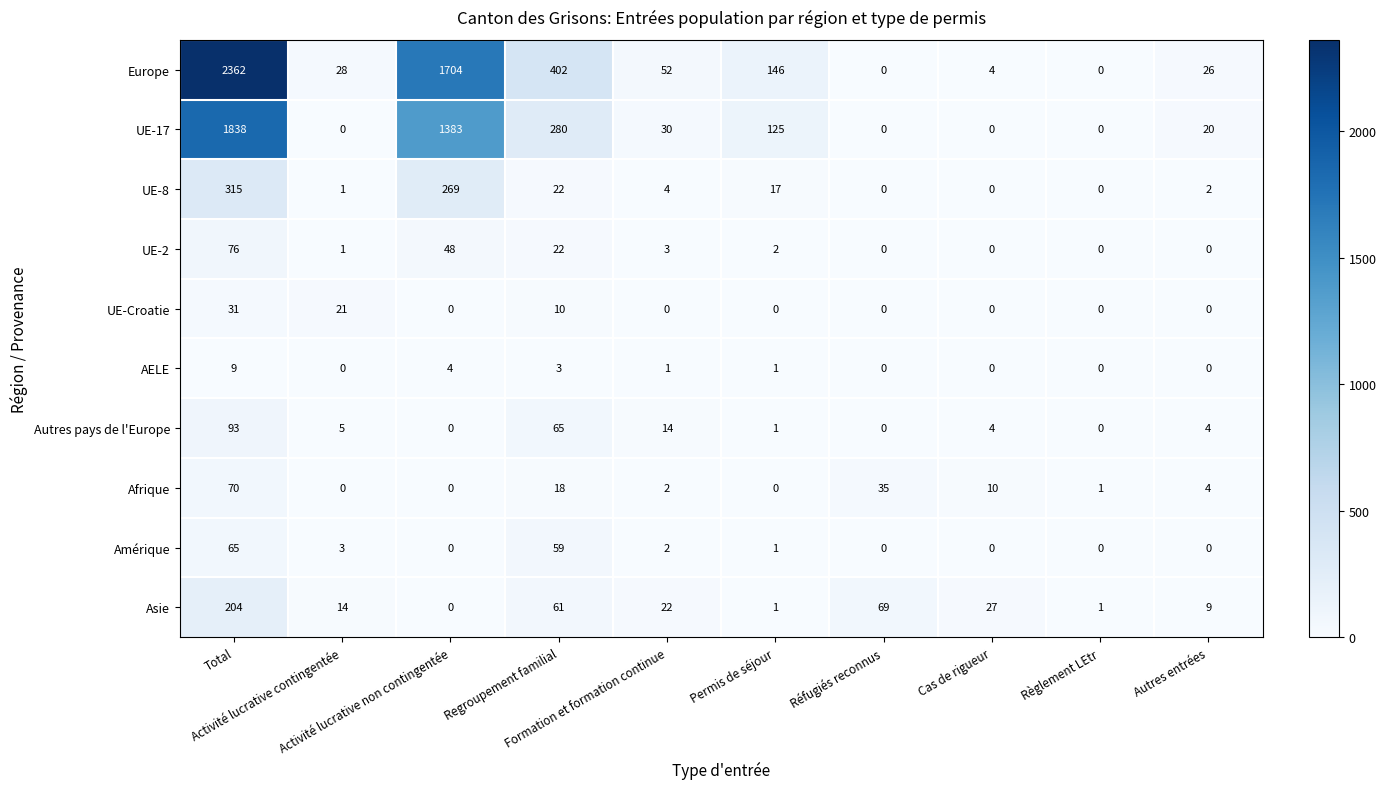

What is the difference between the highest and lowest values at Activité lucrative contingentée?

28